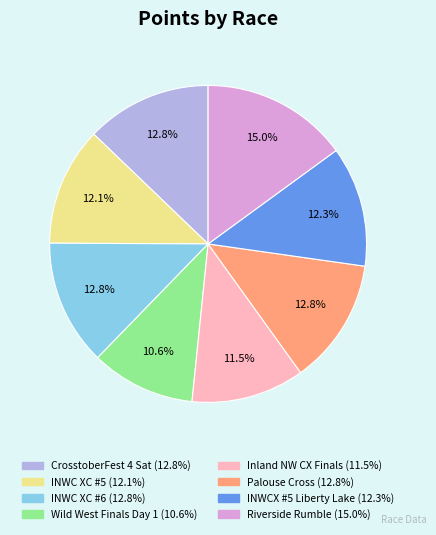

Is there a majority slice in this chart?

No